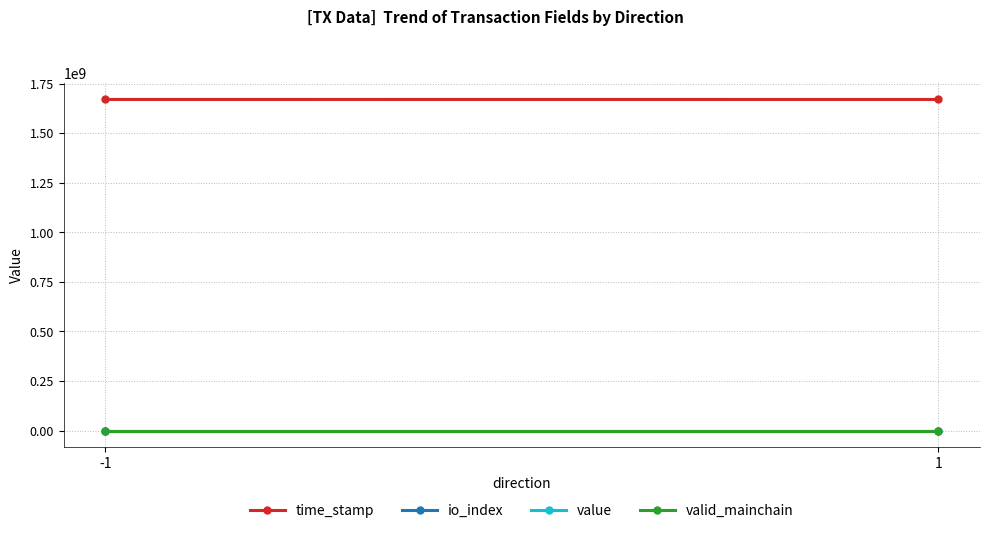

What is the value of the io_index point at the 2nd from the left?

3.0